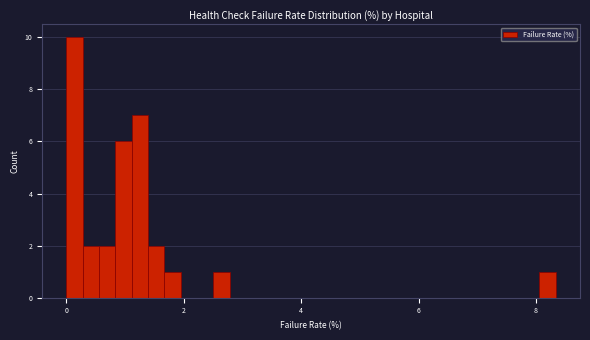

Read against the x-axis, roughly where is the centre of the tallest bar?

0.2